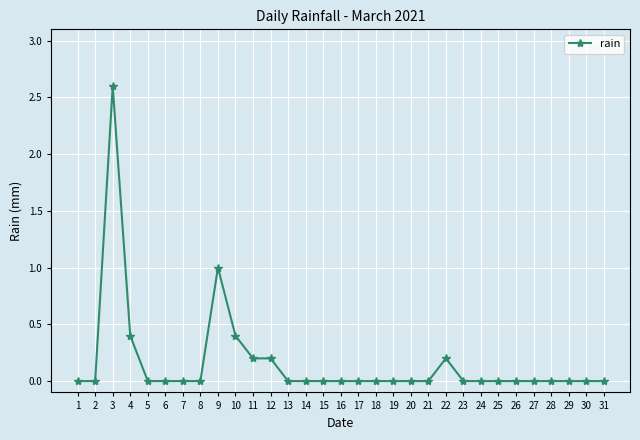

At which category does the chart reach its peak across all series?

3